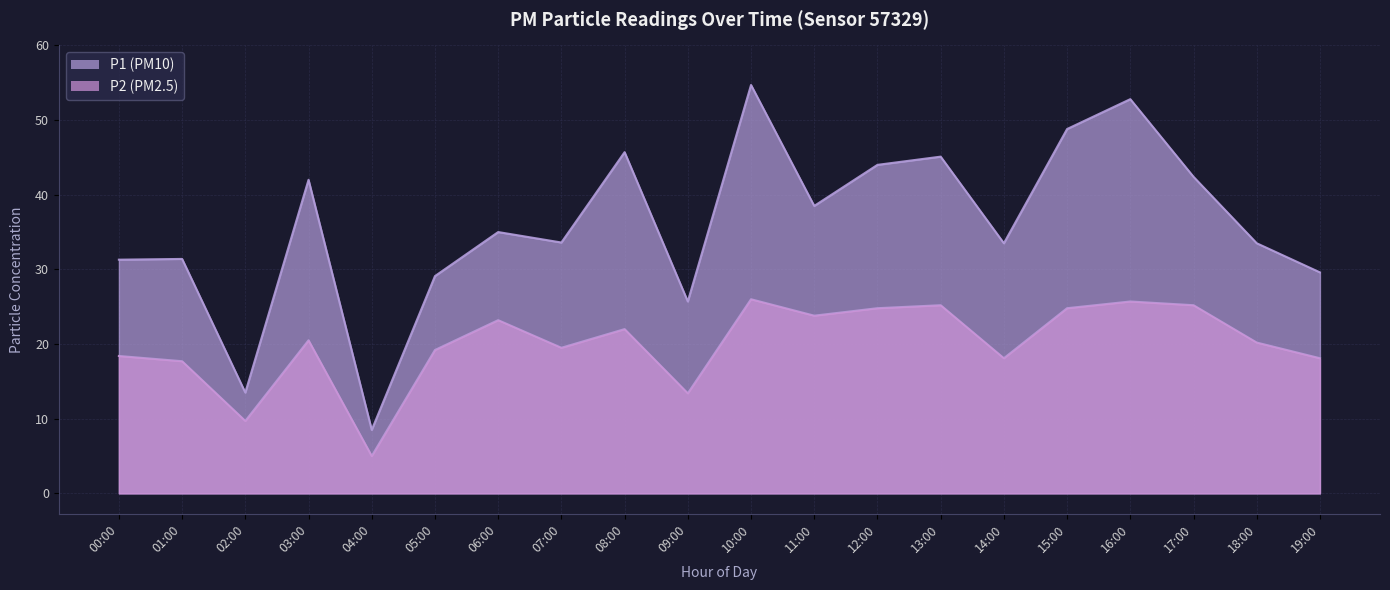

List the series in order of their overall mean, highest first.

P1, P2